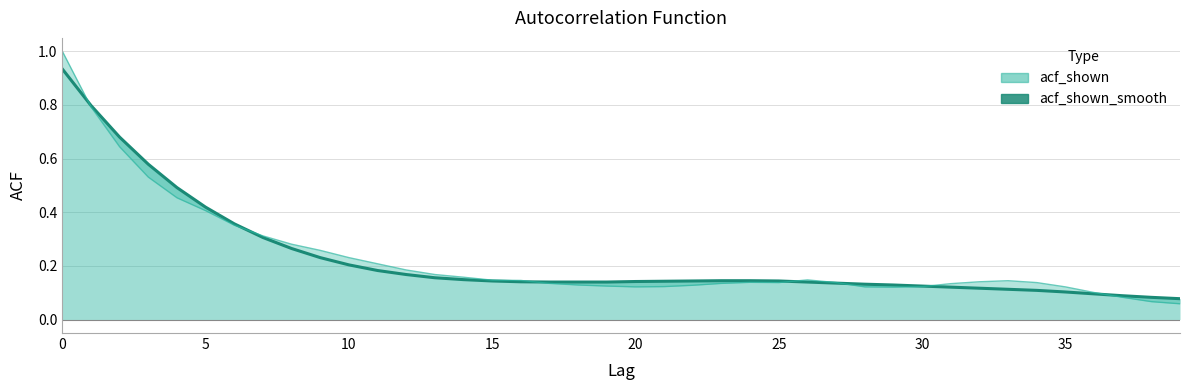

Where is the first local minimum for acf_shown?

20